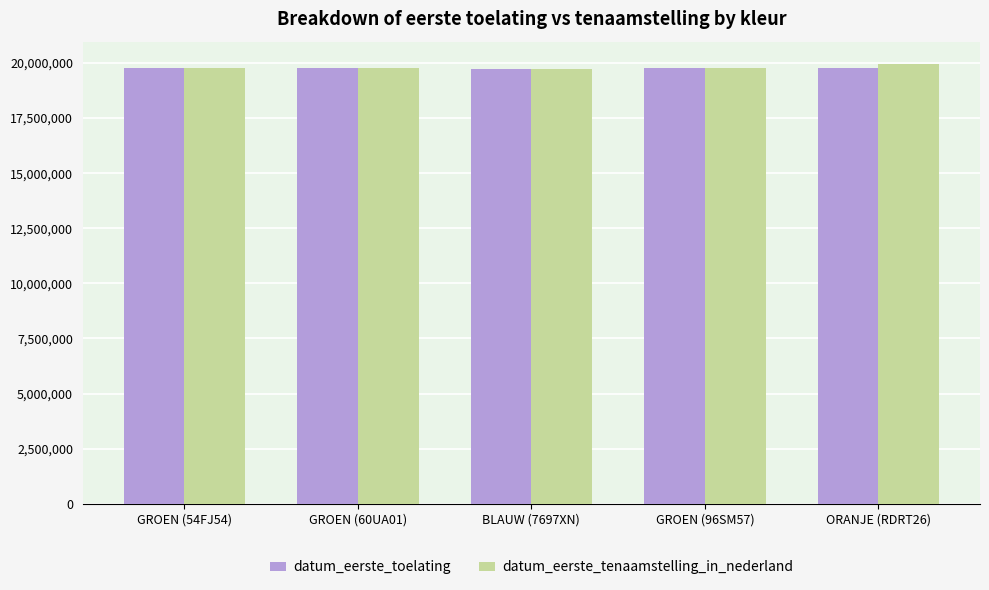

What is the difference between the maximum and second lowest values in the datum_eerste_tenaamstelling_in_nederland series?

219323